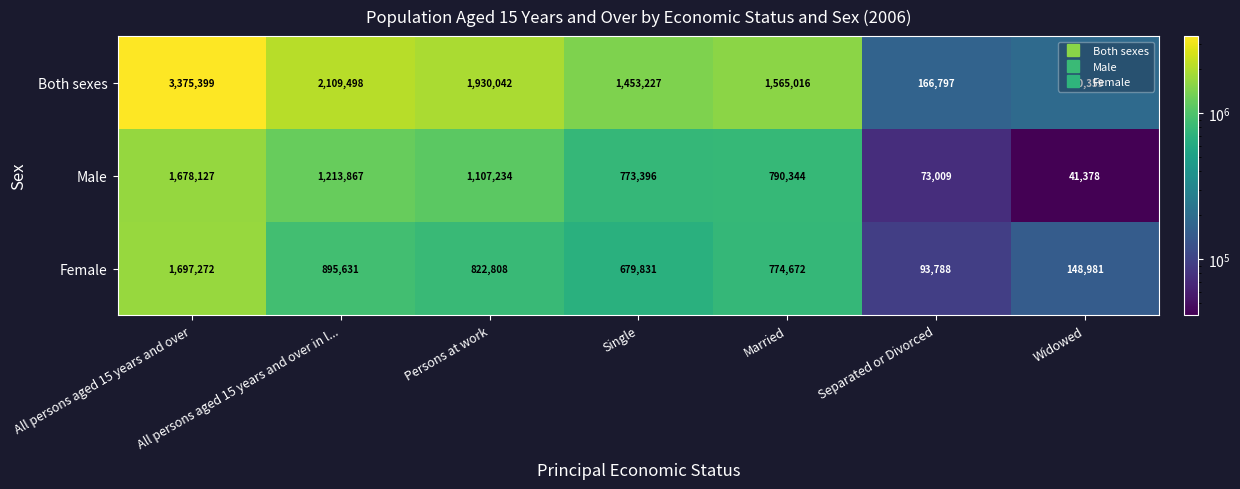

Which series has the widest spread of values?

Both sexes